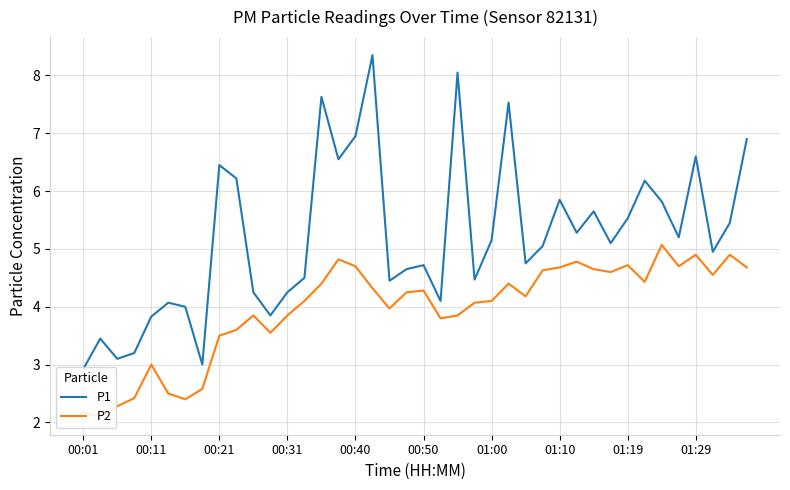

At how many categories does at least one series exceed 6?

11